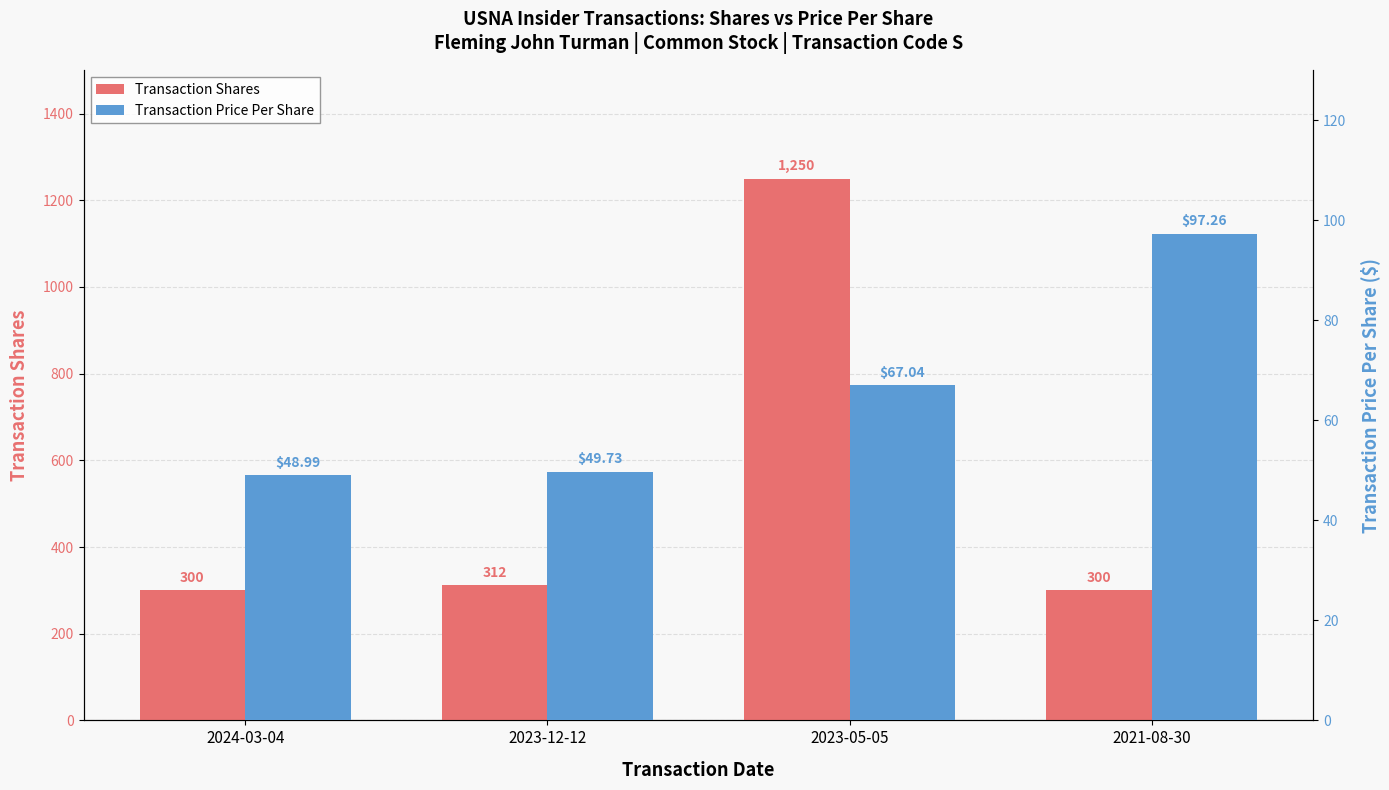

What is the label of the 4th bar from the right?

2024-03-04